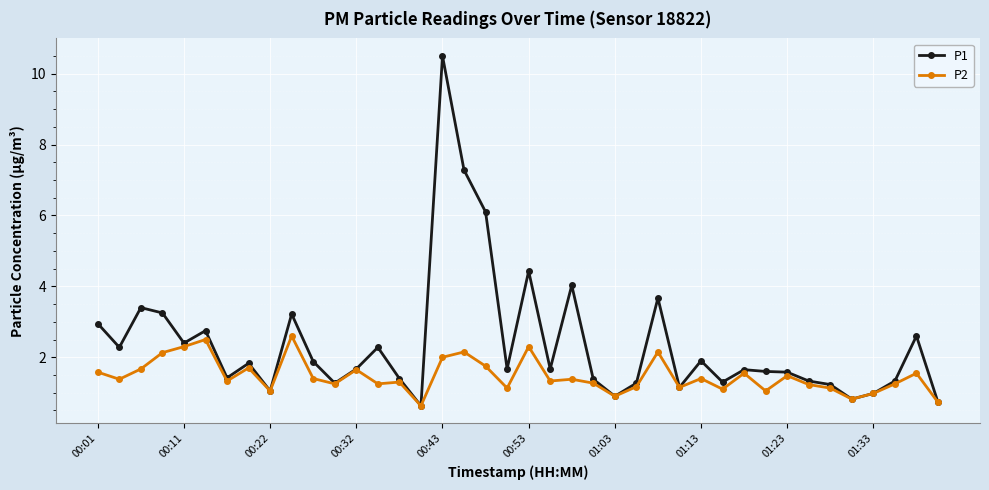

How many categories are shown in the chart?

40